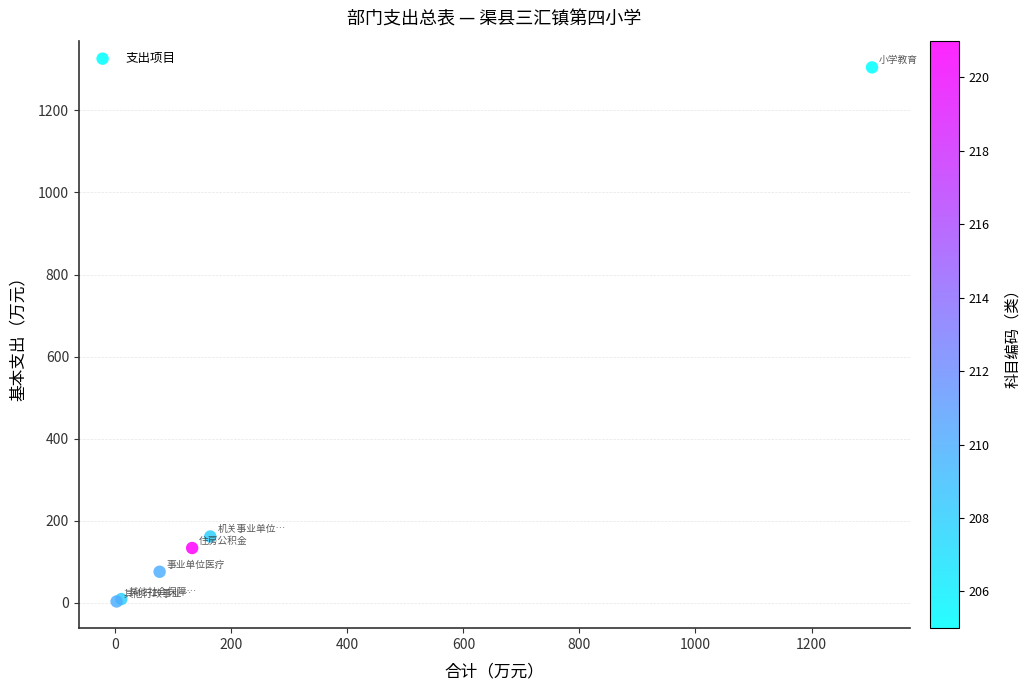

What Y value in the scatter plot is closest to 654?

161.8